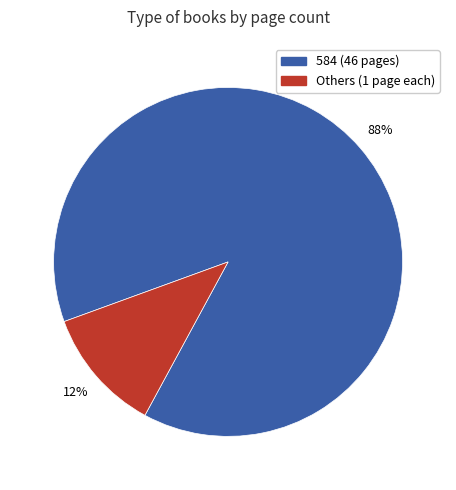

To the nearest percent, what is the average slice percentage?

50%